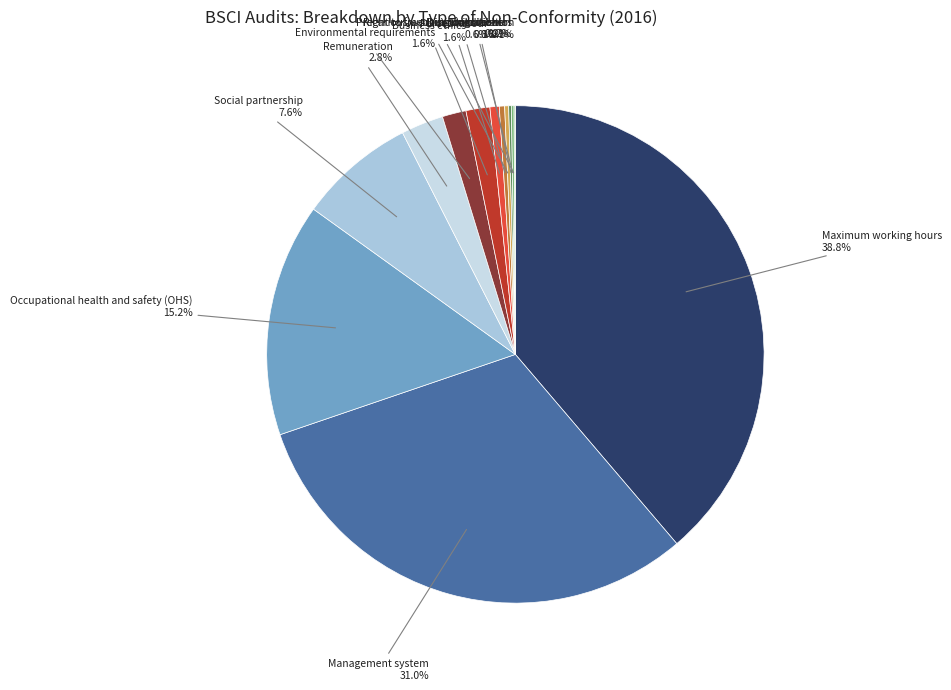

Which category has the biggest portion of the pie?

Maximum working hours